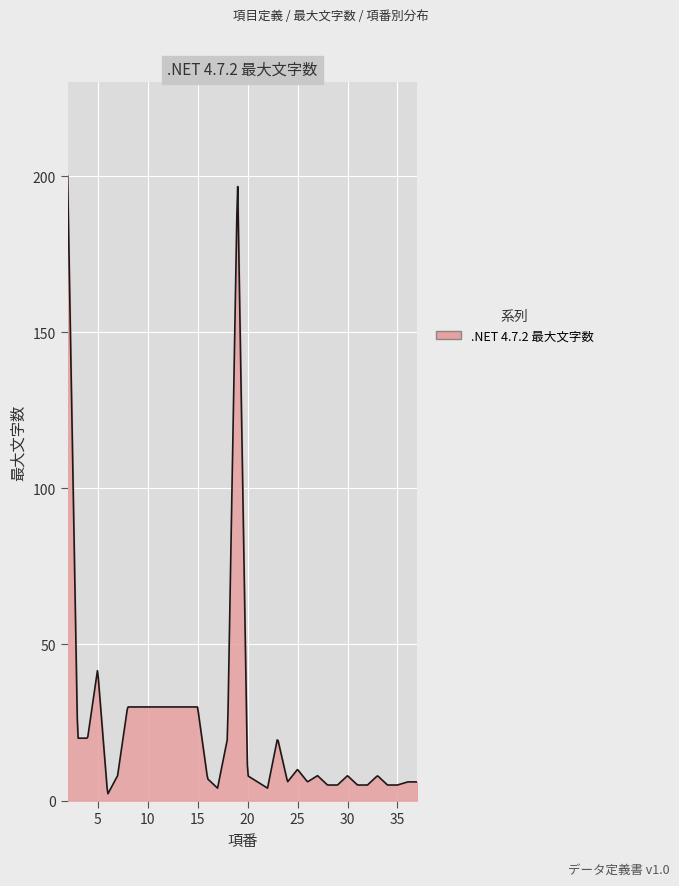

What is the maximum value shown in the chart?

200.0